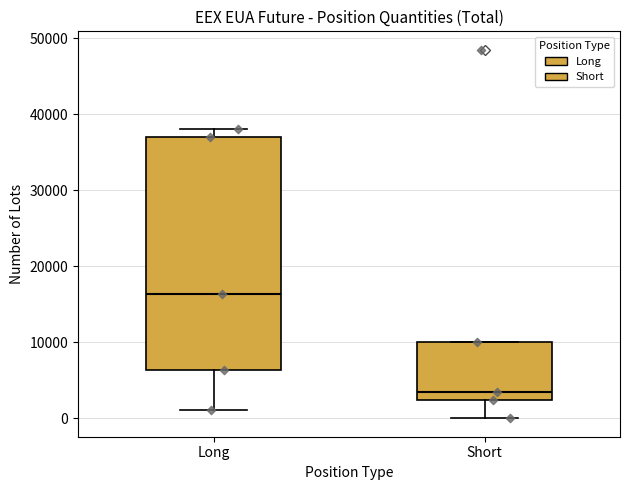

Reading left to right, read every box against the y-axis: the position of its median line, the range the box covers, and the ends of its whiskers. The values are not printed on the chart, so give them approximately, as read against the axis.

Long: median 16000, box 6000 to 37000, whiskers 1000 to 38000
Short: median 3000, box 2000 to 10000, whiskers 0 to 10000